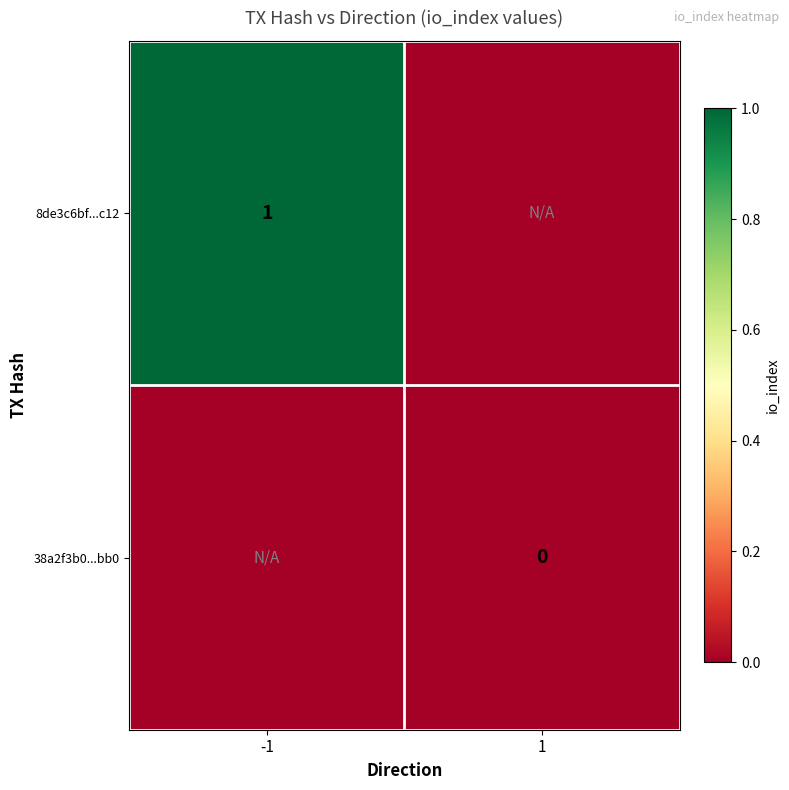

What is the difference between the highest and lowest values at -1?

1